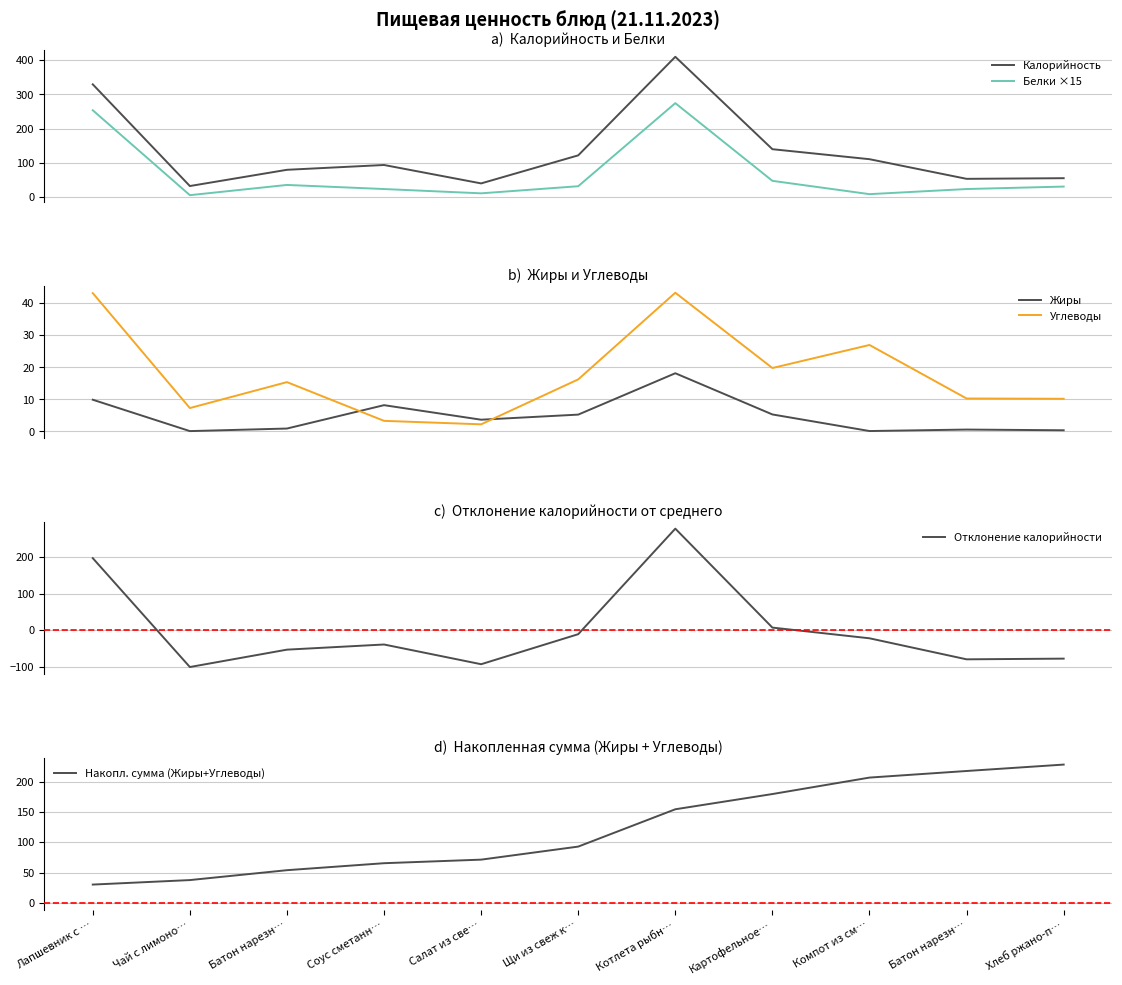

How many intersections are there between Углеводы and Накопл. сумма (Жиры+Углеводы)?

1